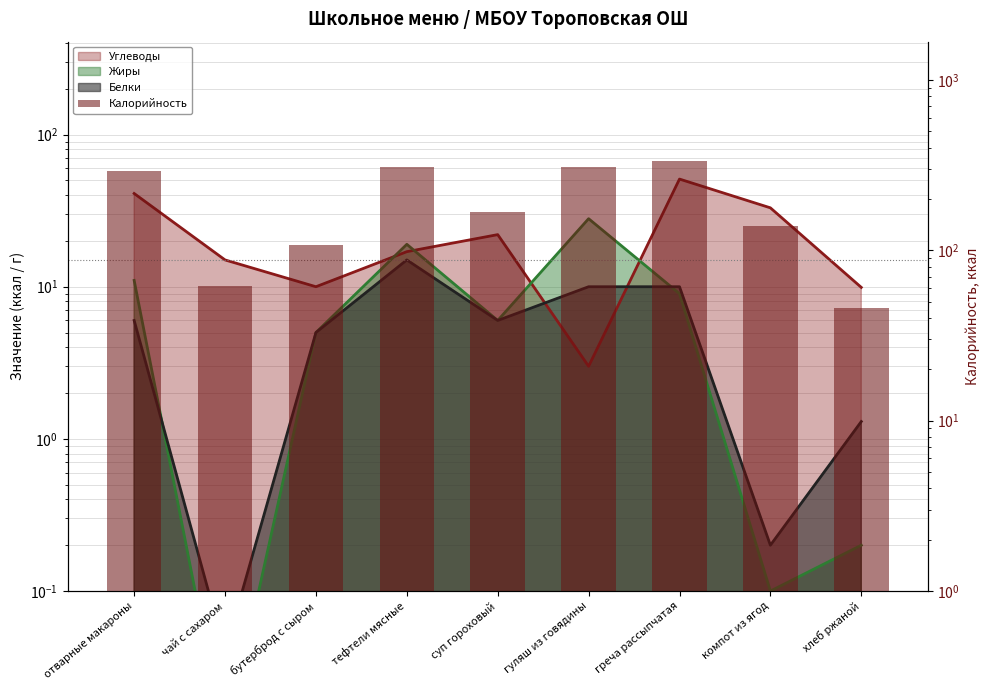

Reading left to right, list all the values displayed in this chart.

отварные макароны=293	чай с сахаром=62	бутерброд с сыром=107	тефтели мясные=310	суп гороховый=167	гуляш из говядины=309	греча рассыпчатая=335	компот из ягод=138	хлеб ржаной=46